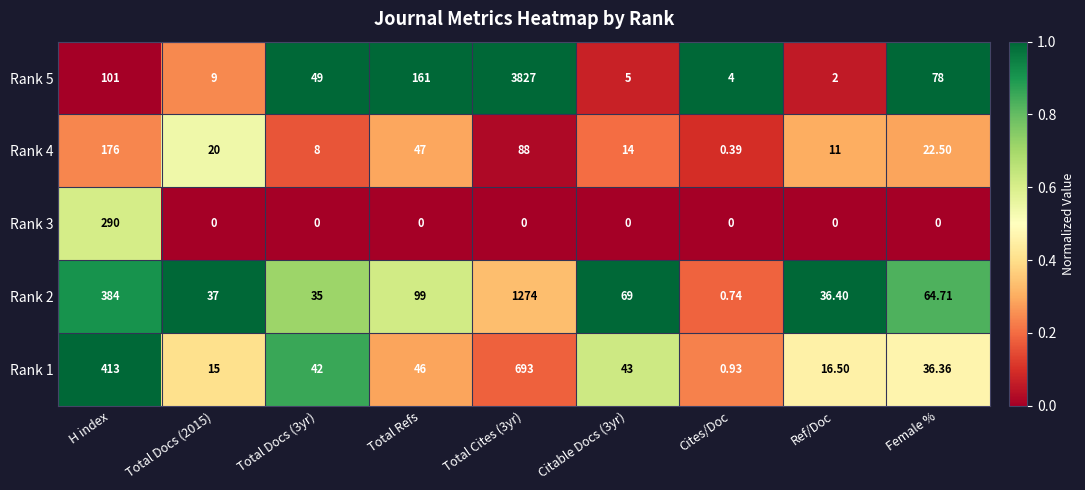

At which label does Rank 3 reach its peak?

H index